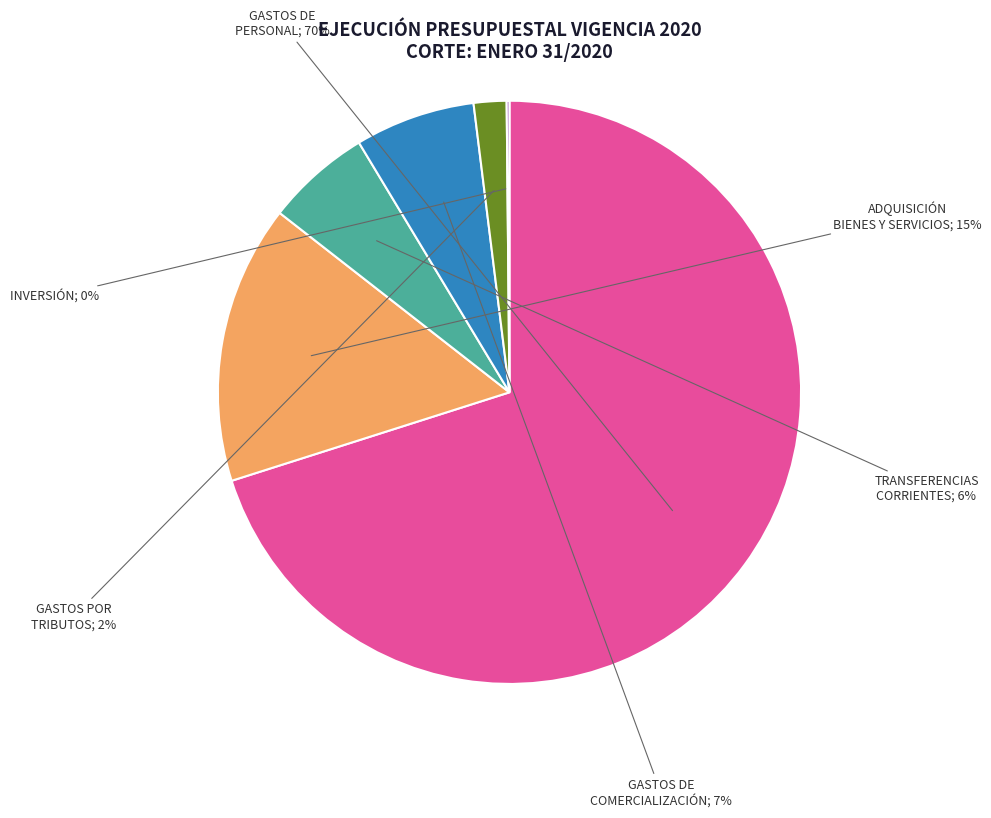

To the nearest percent, what is the average slice percentage?

17%